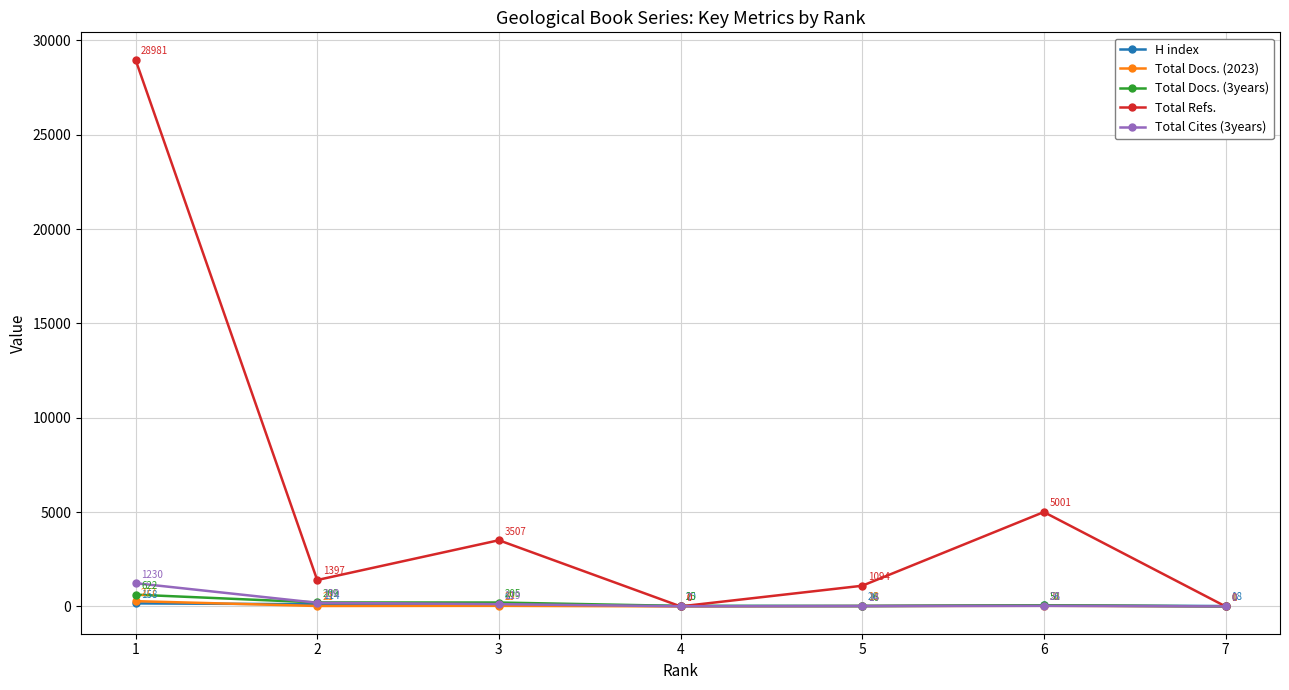

Reading left to right, extract all data points from this chart.

H index: 1=158	2=114	3=67	4=20	5=26	6=56	7=18
Total Docs. (2023): 1=277	2=21	3=29	4=0	5=18	6=32	7=1
Total Docs. (3years): 1=622	2=209	3=205	4=25	5=16	6=51	7=0
Total Refs.: 1=28981	2=1397	3=3507	4=0	5=1094	6=5001	7=0
Total Cites (3years): 1=1230	2=190	3=119	4=7	5=14	6=28	7=0